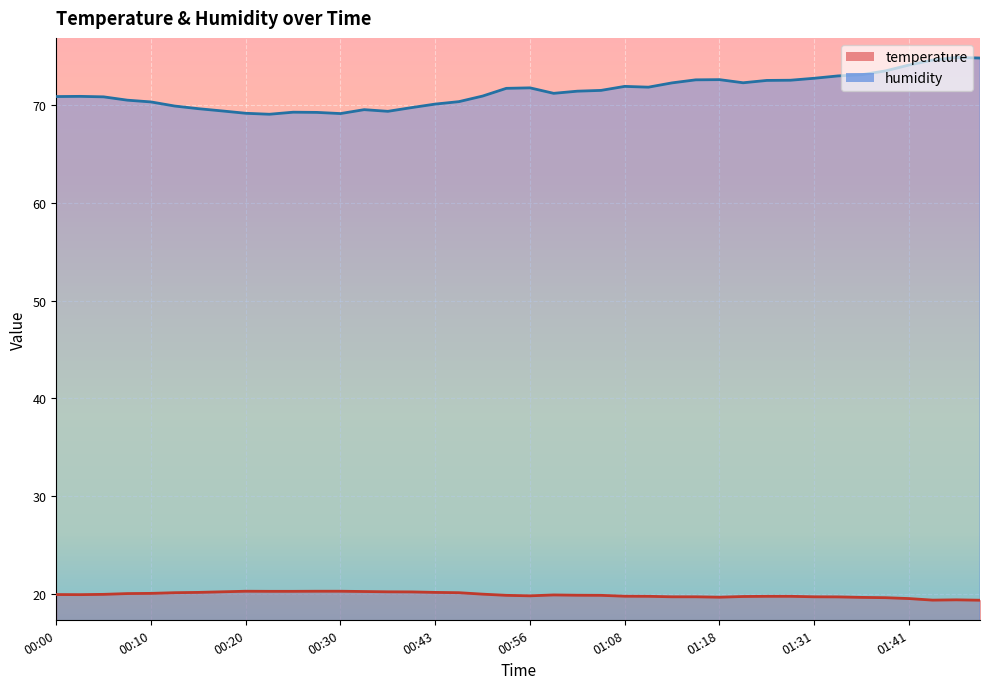

List the series in order of their peak value, lowest first.

temperature, humidity